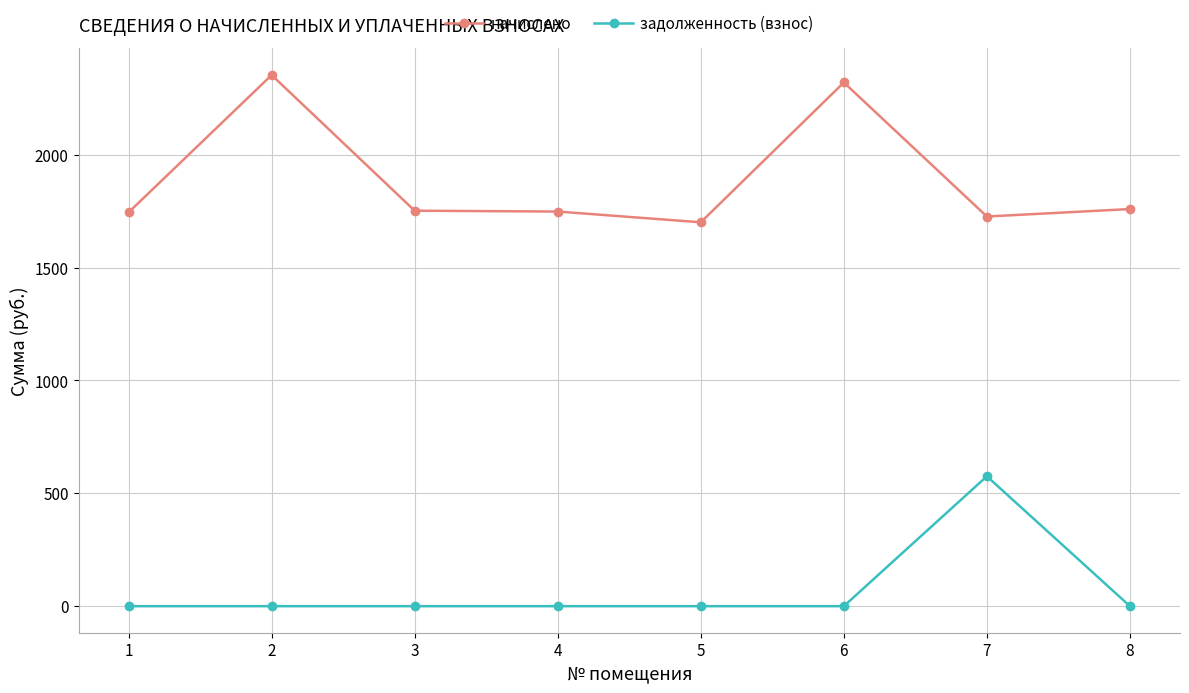

What is the highest value of the задолженность (взнос) series?

575.6